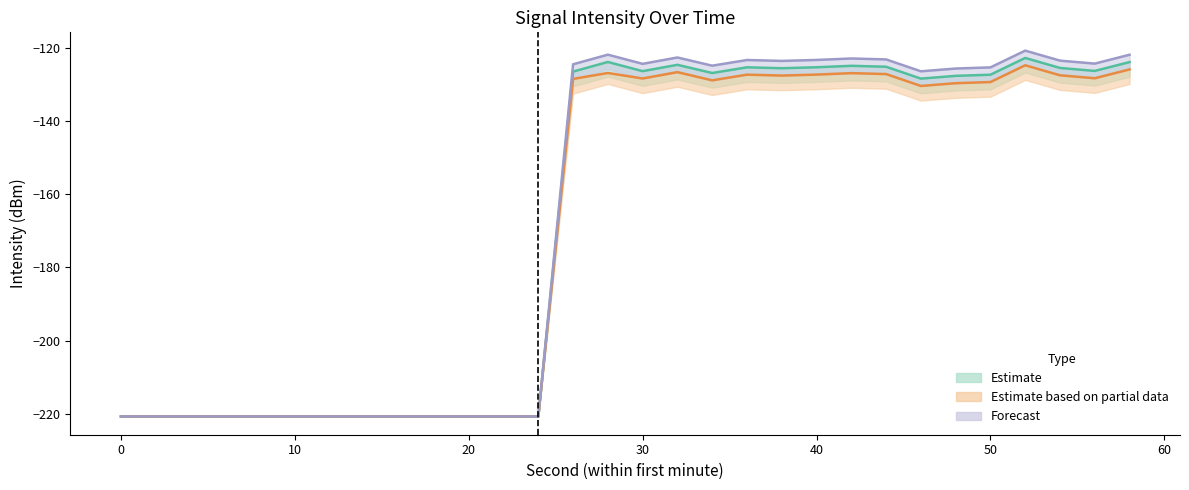

What is the total value across all series at 30?

-379.2